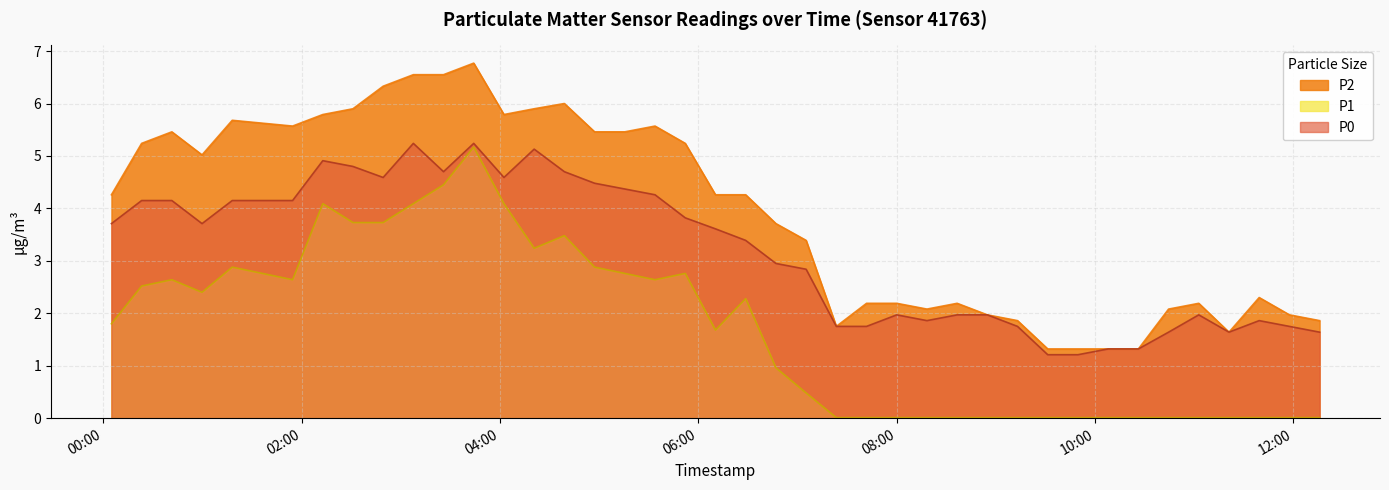

Which series has the widest spread of values?

P2